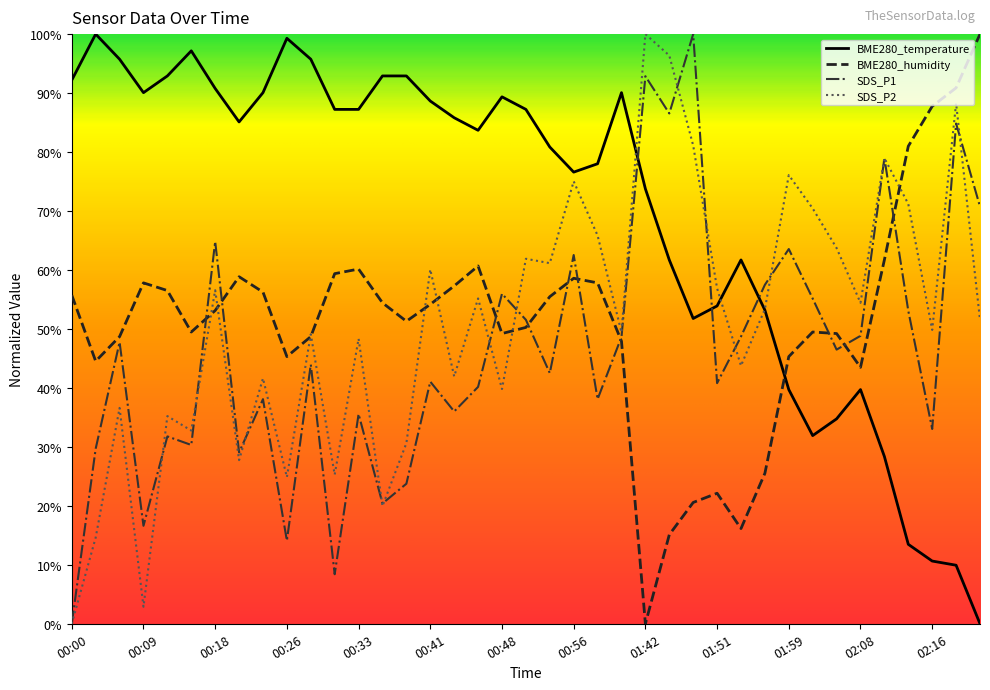

After their last crossing, which series has the higher values: BME280_temperature or BME280_humidity?

BME280_humidity